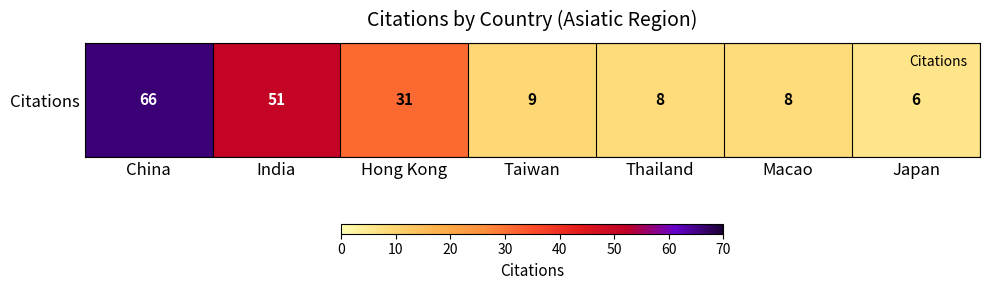

List the labels in order of value, smallest first.

Japan, Thailand, Macao, Taiwan, Hong Kong, India, China